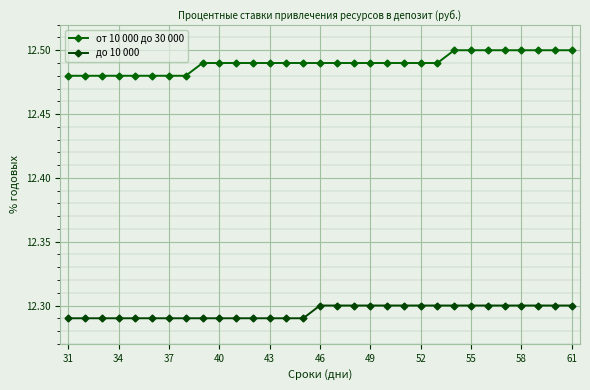

Is this an area chart (filled region under the line)?

No